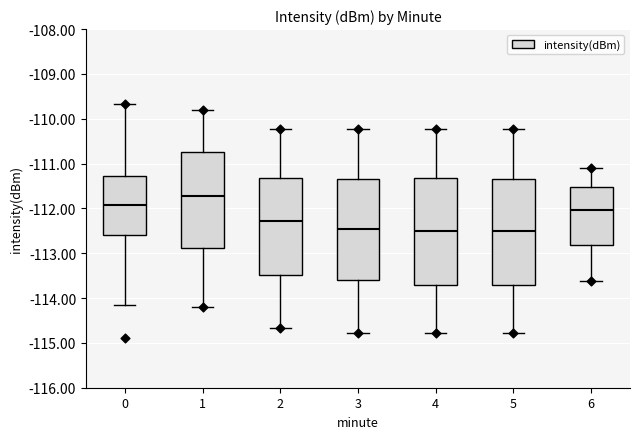

Reading left to right, read every box against the y-axis: the position of its median line, the range the box covers, and the ends of its whiskers. The values are not printed on the chart, so give them approximately, as read against the axis.

0: median -111.9, box -112.6 to -111.3, whiskers -114.1 to -109.7
1: median -111.7, box -112.9 to -110.8, whiskers -114.2 to -109.8
2: median -112.3, box -113.5 to -111.3, whiskers -114.7 to -110.2
3: median -112.4, box -113.6 to -111.3, whiskers -114.8 to -110.2
4: median -112.5, box -113.7 to -111.3, whiskers -114.8 to -110.2
5: median -112.5, box -113.7 to -111.3, whiskers -114.8 to -110.2
6: median -112.0, box -112.8 to -111.5, whiskers -113.6 to -111.1